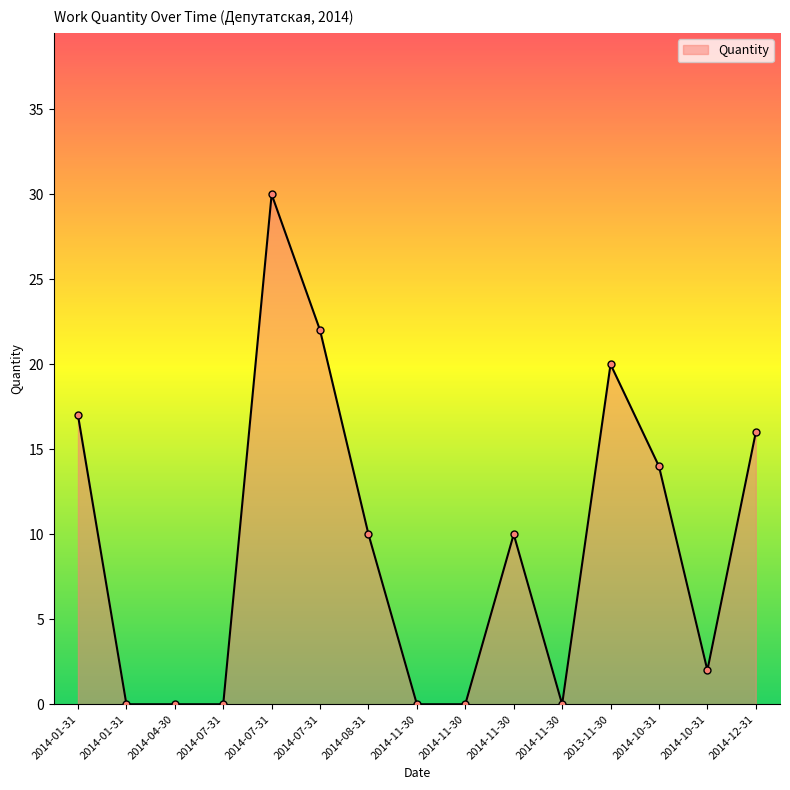

What is the maximum value shown in the chart?

30